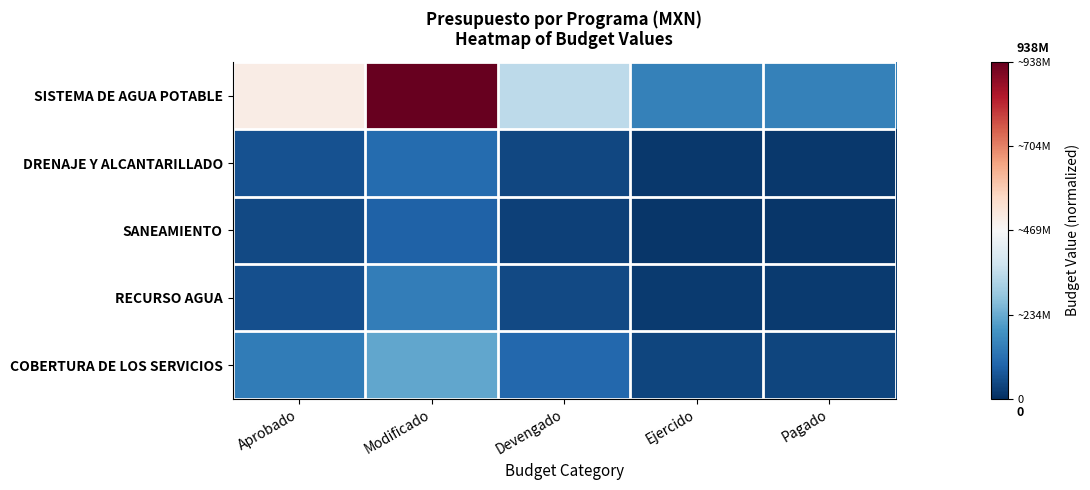

Which series changed the most between Aprobado and Modificado?

SISTEMA DE AGUA POTABLE